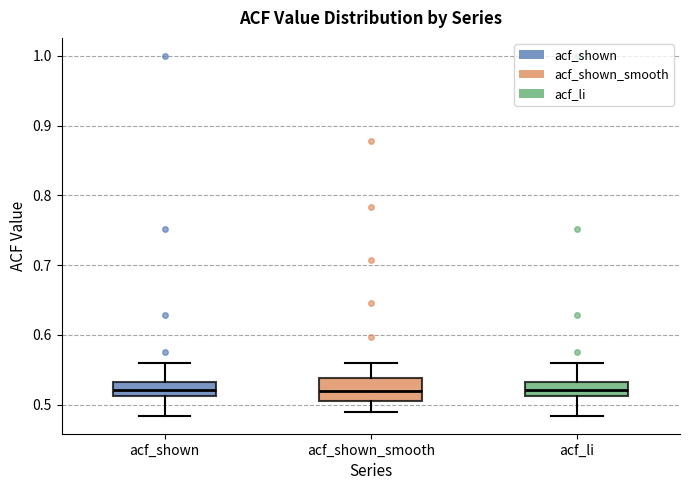

Comparing the boxes themselves (not the whiskers), which one is the tallest?

acf_shown_smooth